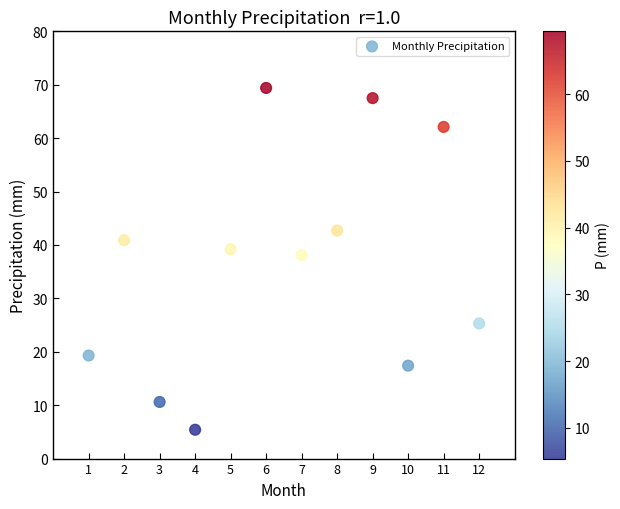

What Y value in the scatter plot is closest to 37?

38.1